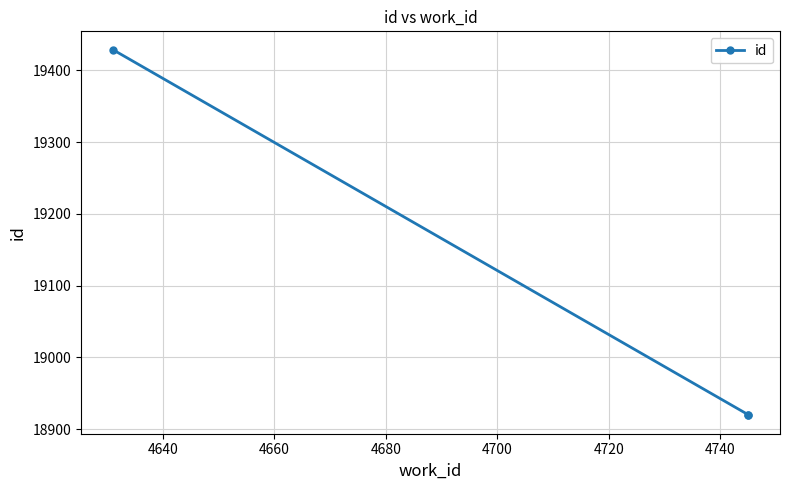

Does the chart have visible grid lines?

Yes